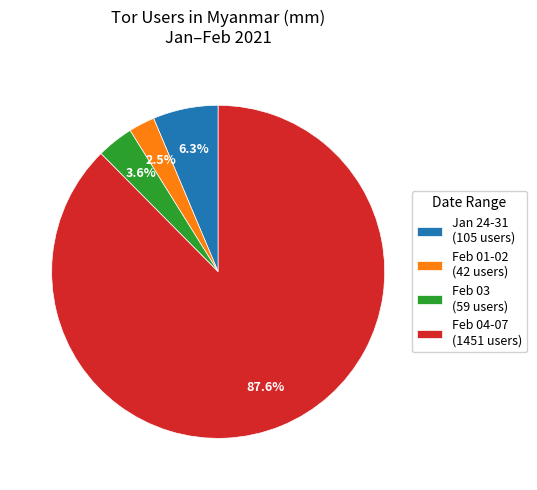

How many slices are in this pie chart?

4